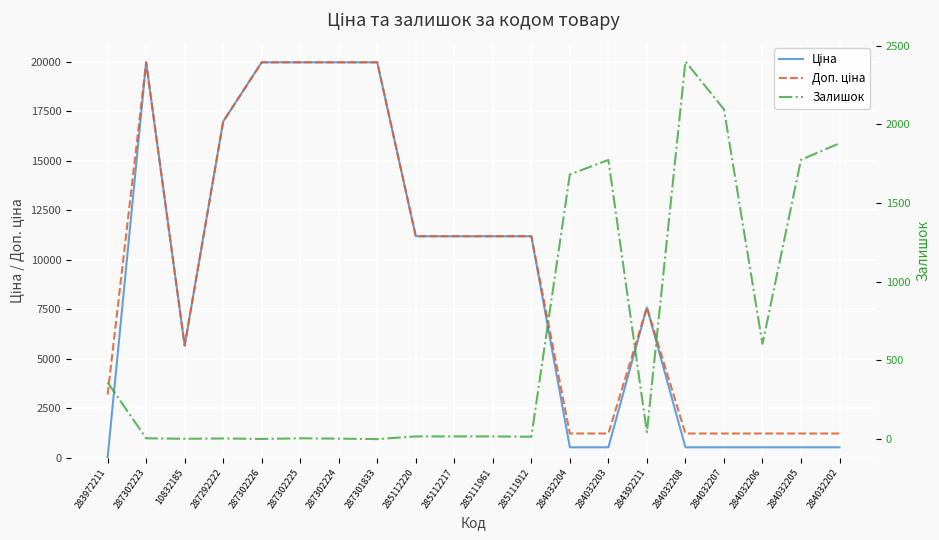

True or false: Ціна and Доп. ціна intersect in this chart.

False